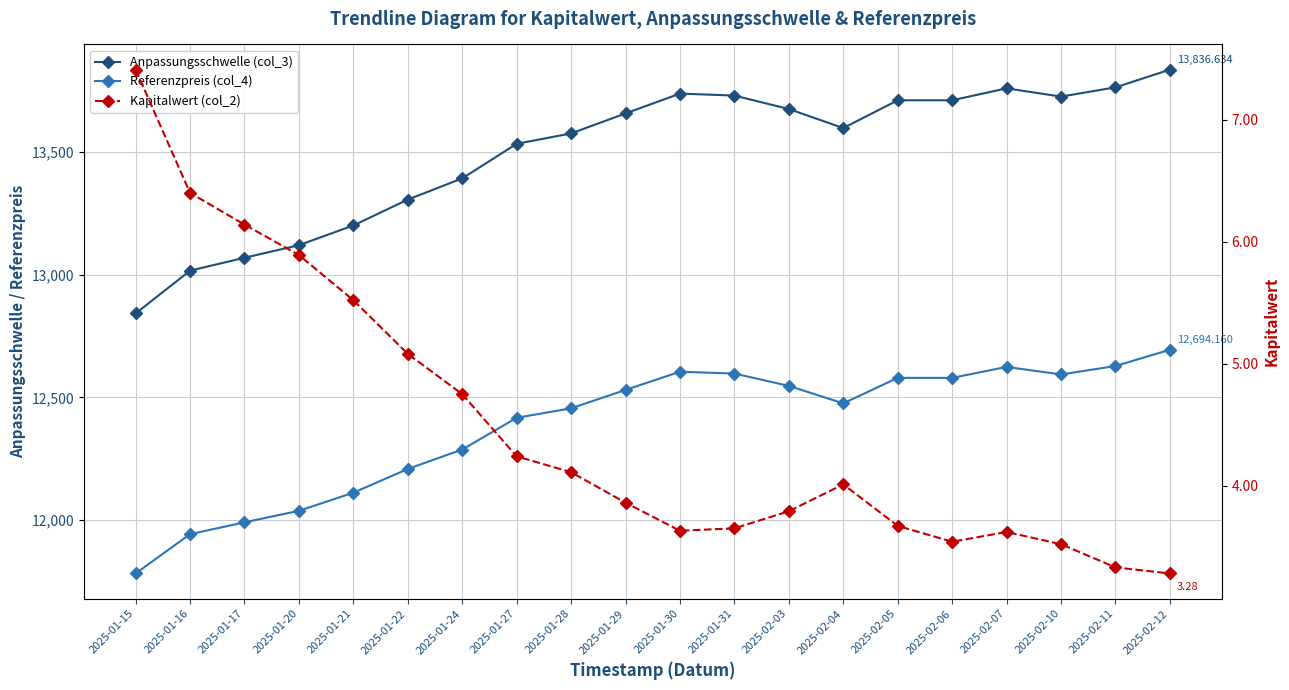

List the labels in order of Anpassungsschwelle (col_3) value, largest first.

2025-02-12, 2025-02-11, 2025-02-07, 2025-01-30, 2025-01-31, 2025-02-10, 2025-02-05, 2025-02-06, 2025-02-03, 2025-01-29, 2025-02-04, 2025-01-28, 2025-01-27, 2025-01-24, 2025-01-22, 2025-01-21, 2025-01-20, 2025-01-17, 2025-01-16, 2025-01-15